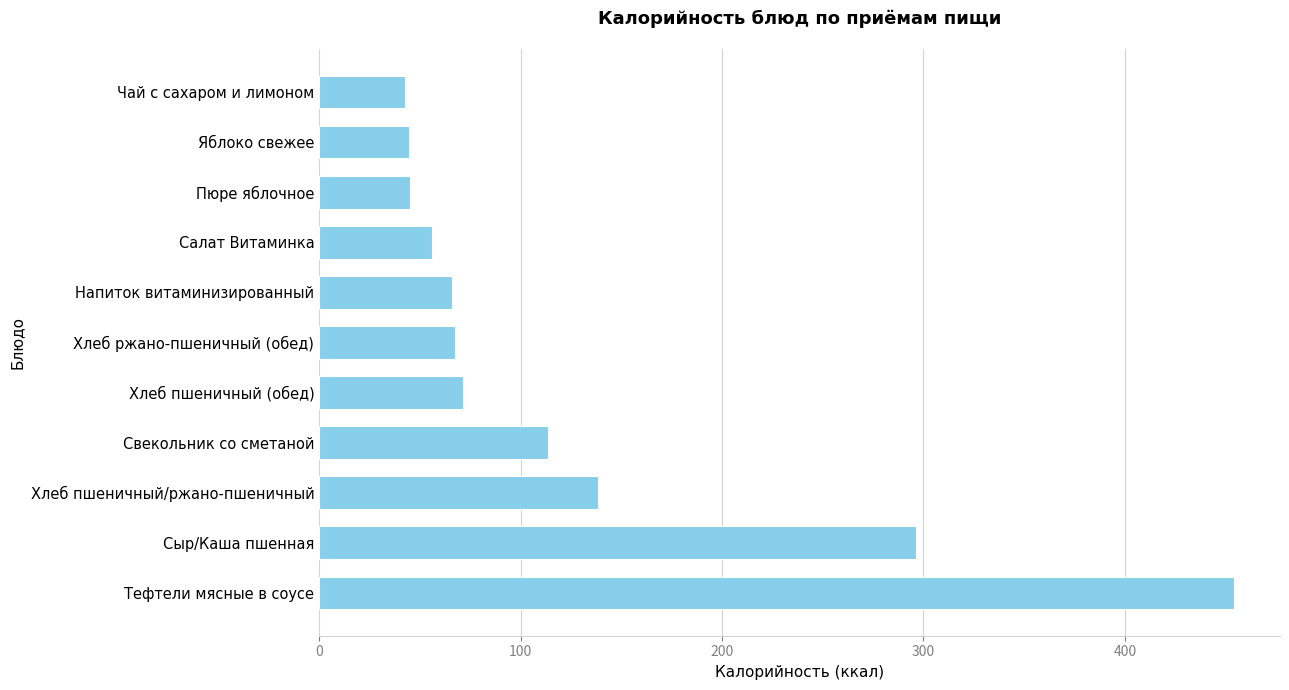

Count the number of data series in this chart.

1